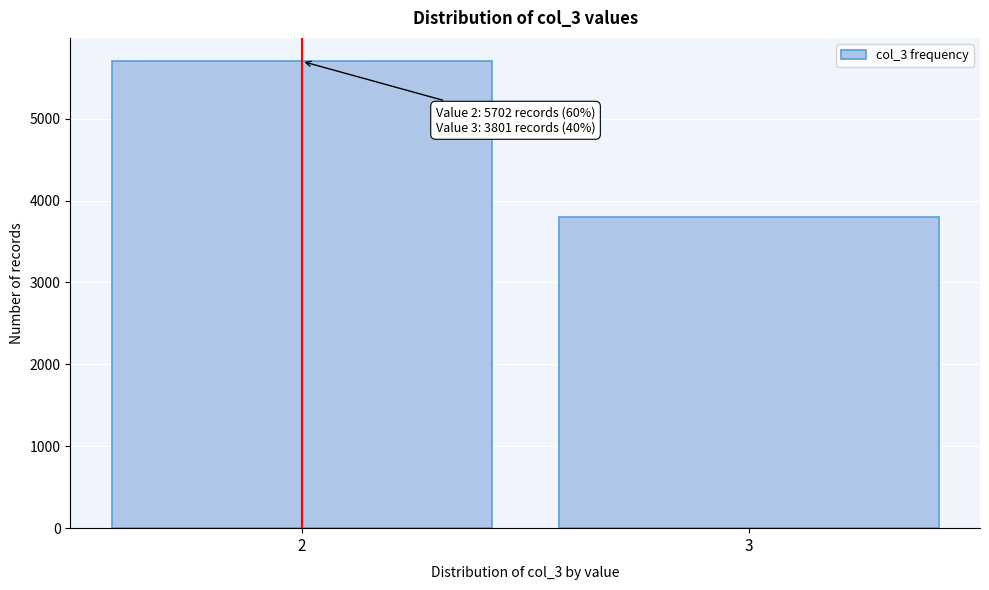

Reading left to right, what are all the values shown in this chart?

5702	3801